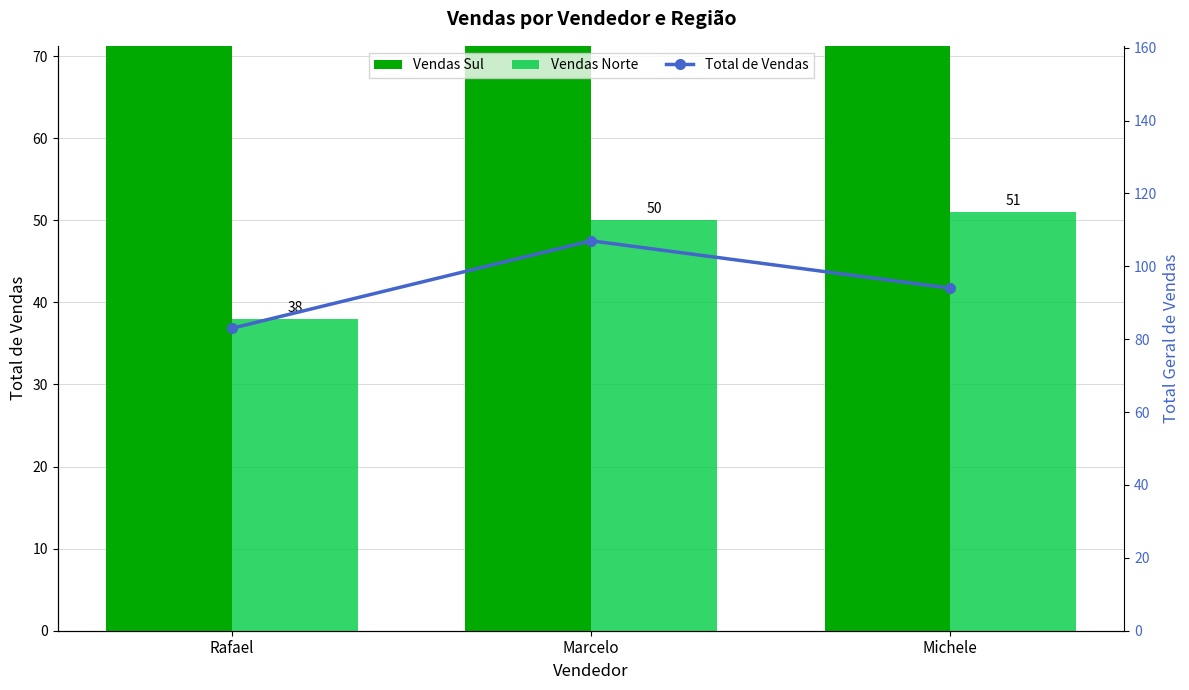

How many distinct data groups are displayed?

3